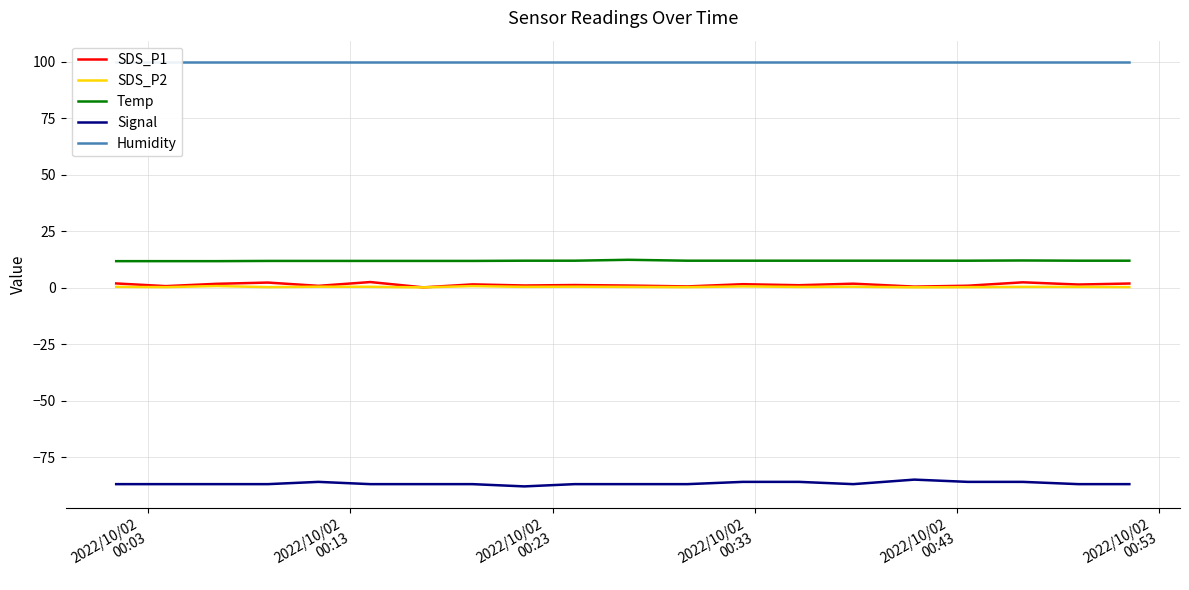

True or false: Temp and SDS_P2 cross at least once.

False